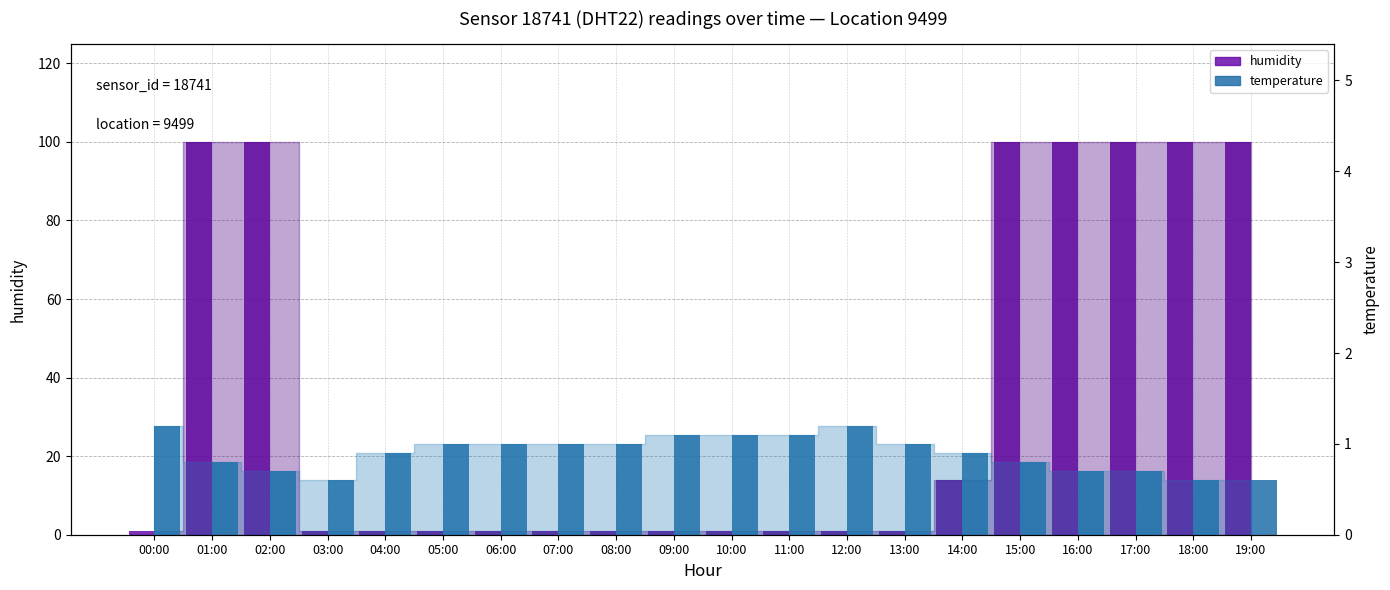

How many bars are there in total?

40